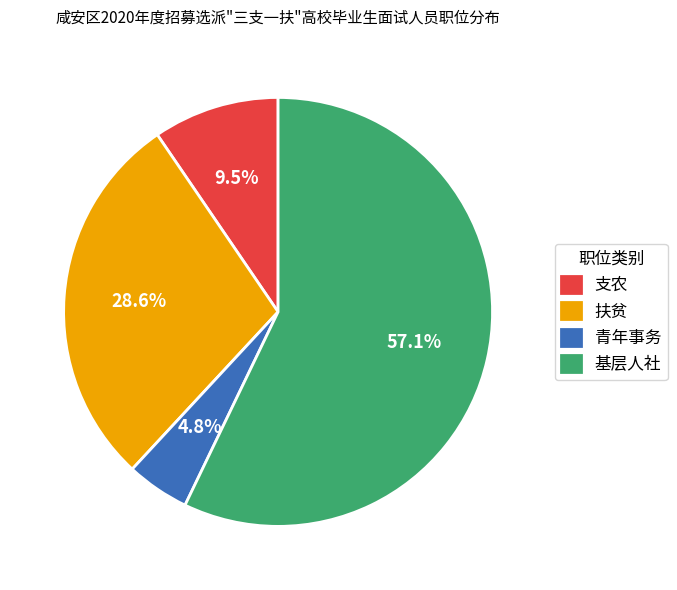

Is it true that 青年事务 is 15% of the pie?

False